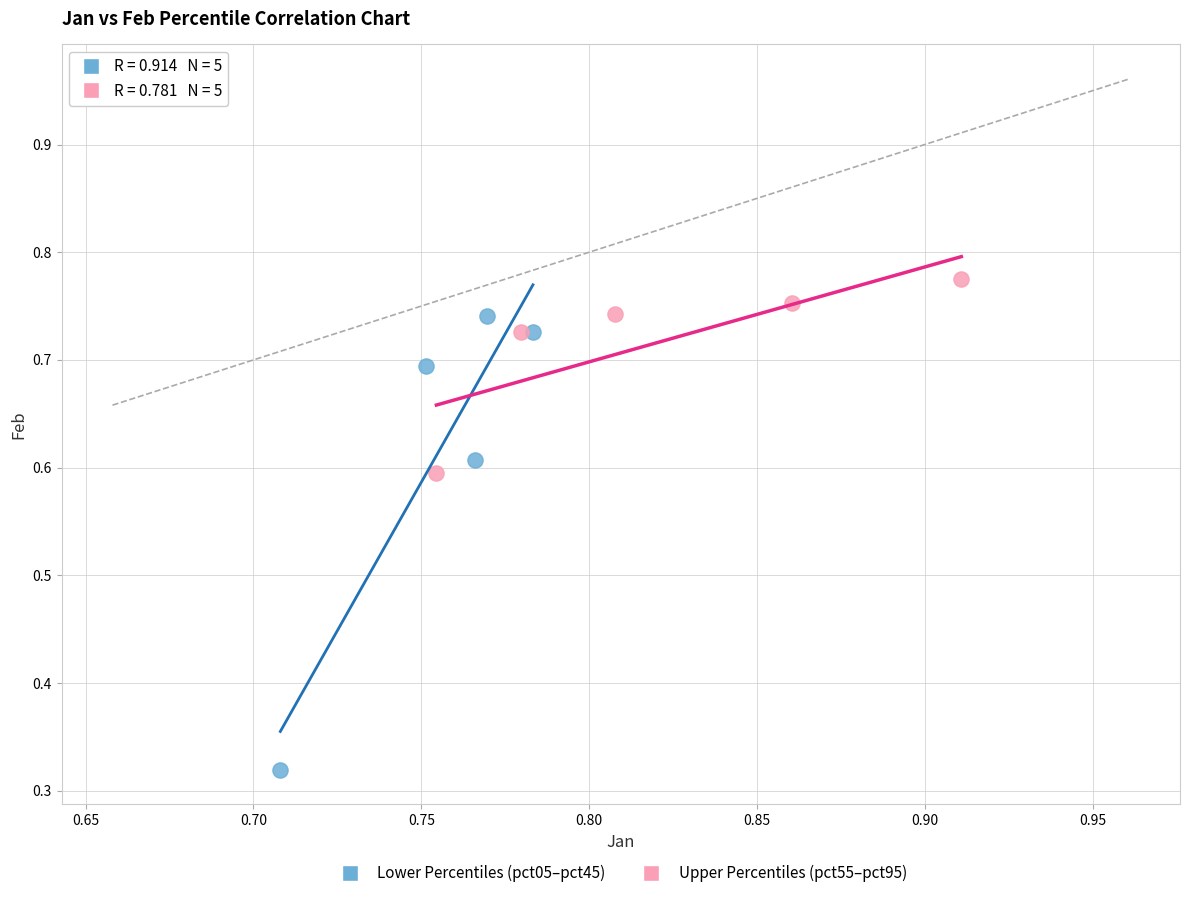

Which series contains the highest Y value?

Upper Percentiles (pct55–pct95)